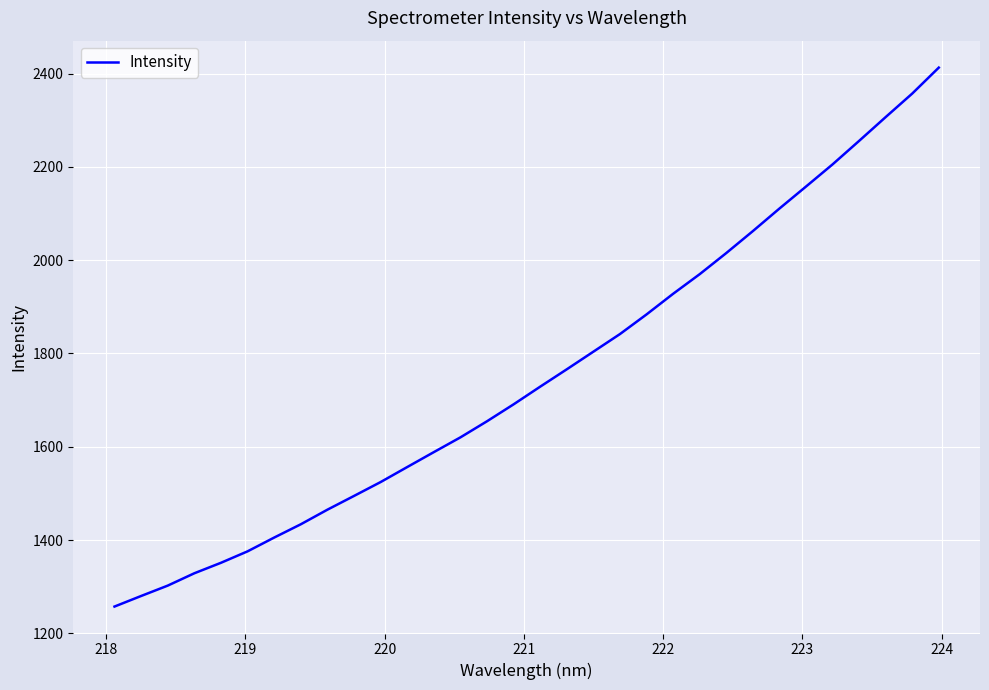

What is the maximum value shown in the chart?

2412.7